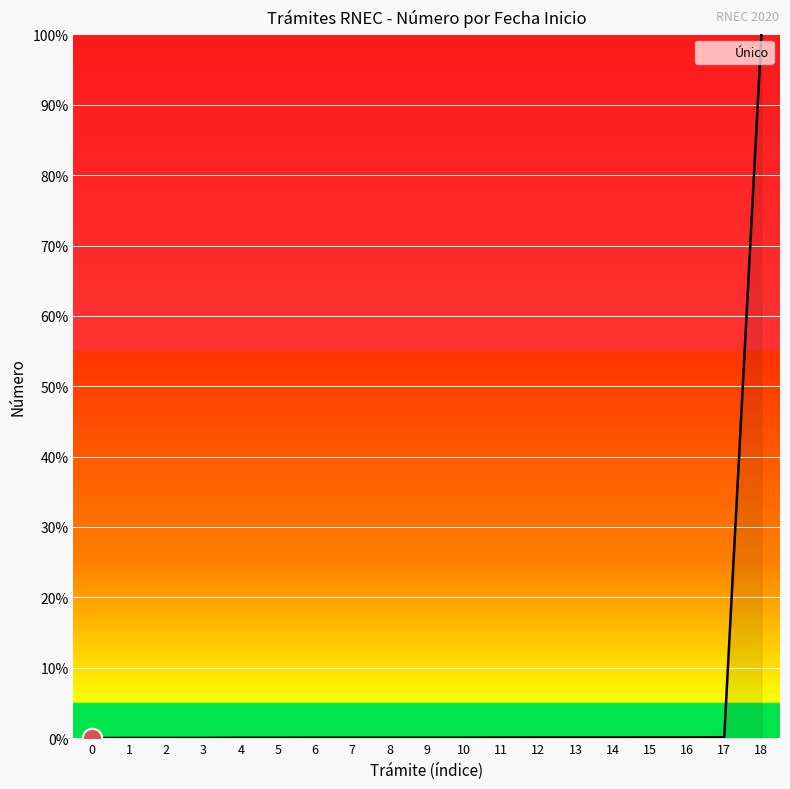

Is it true that the value at 0 is -30.3?

False